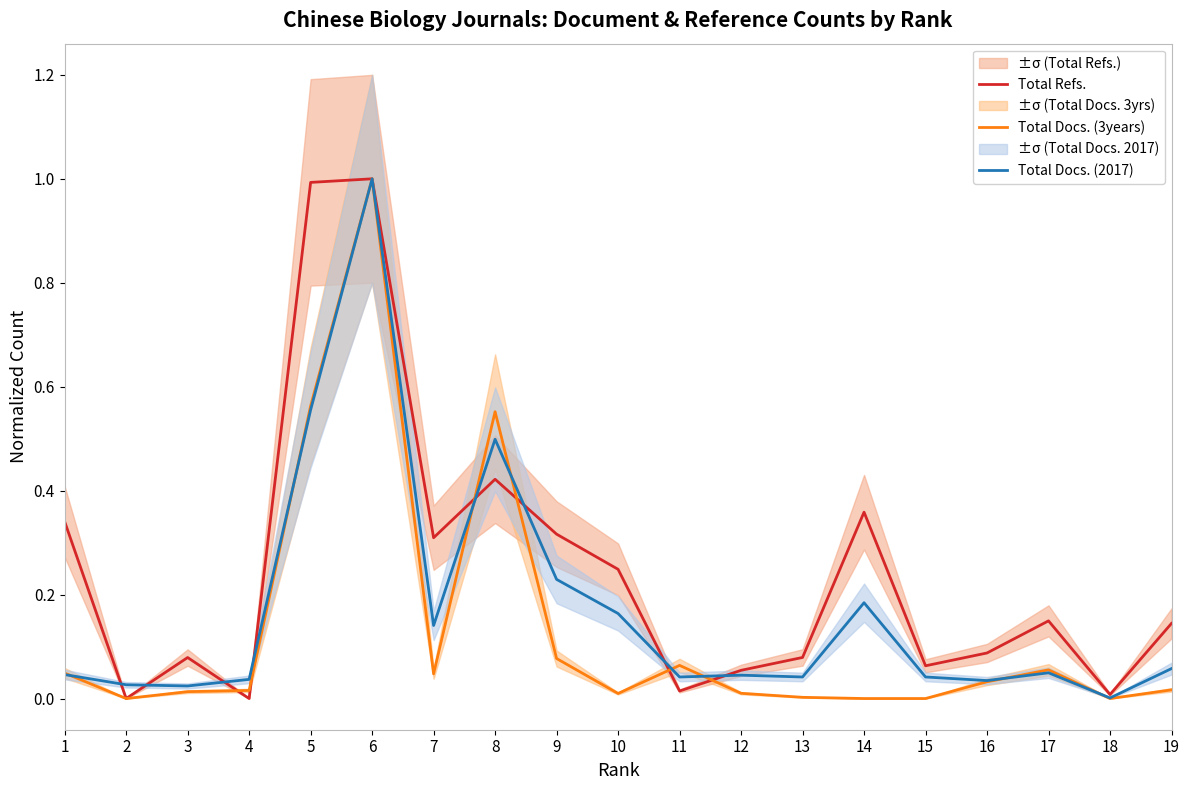

True or false: Total Docs. (2017) and Total Refs. cross at least once.

True